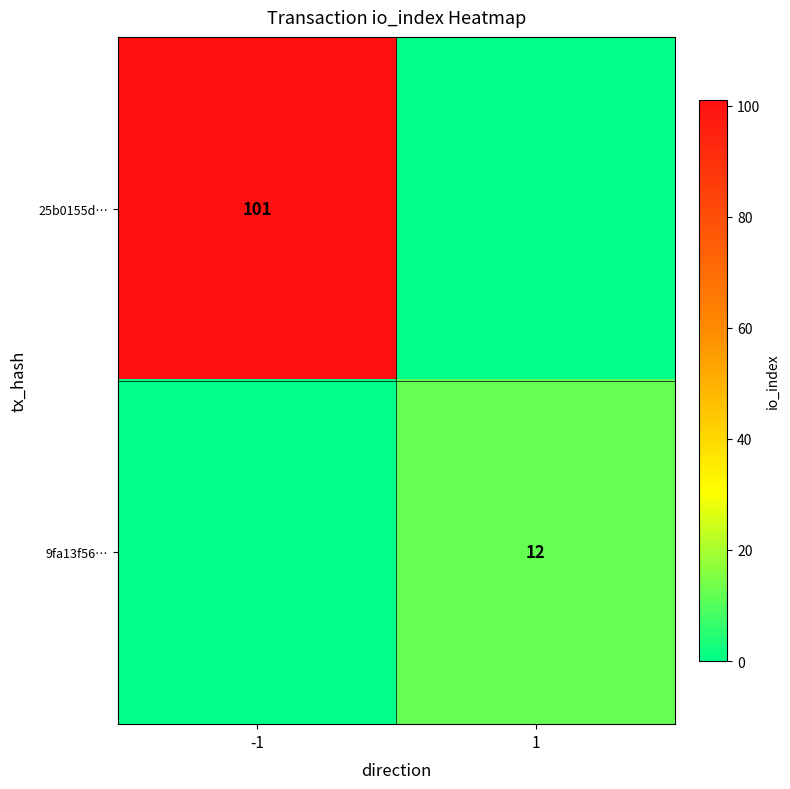

The value of 9fa13f56… at 1 is 12. True or false?

True